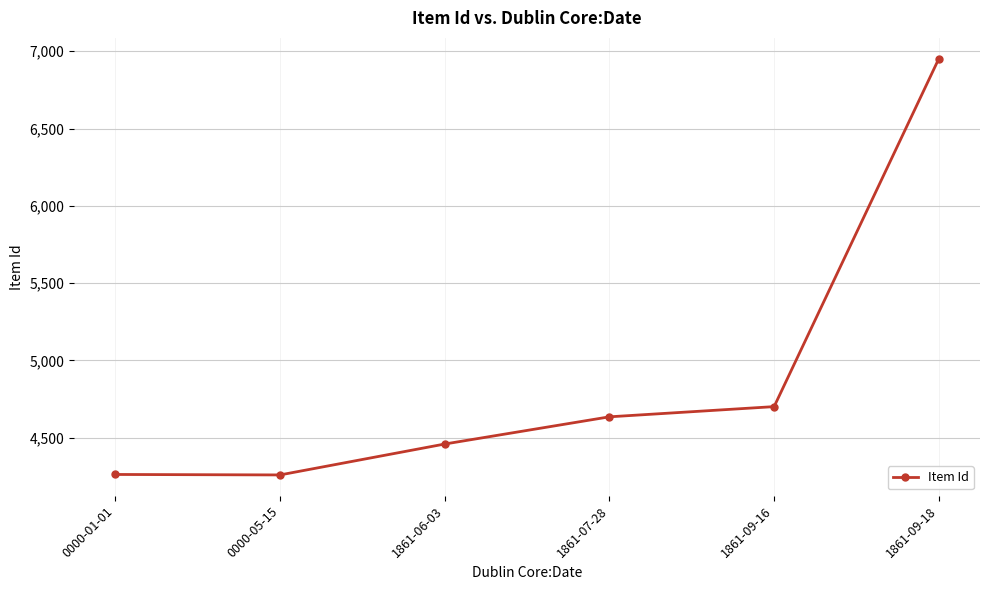

True or false: there are more than 2 points higher than both neighbors.

False